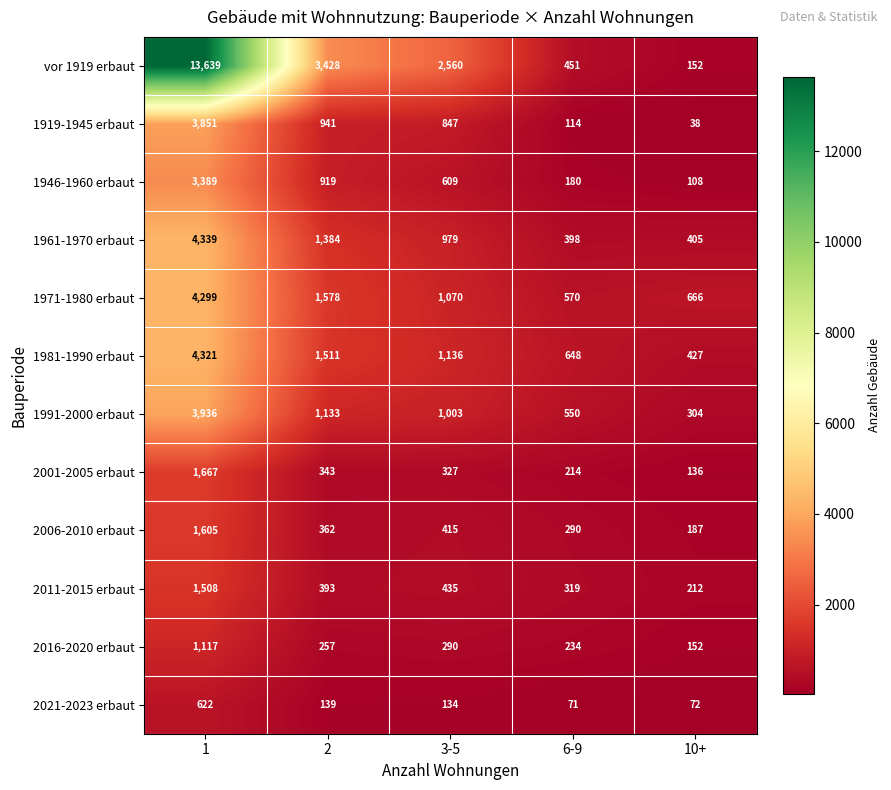

Rank the series by their maximum value, from highest to lowest.

vor 1919 erbaut, 1961-1970 erbaut, 1981-1990 erbaut, 1971-1980 erbaut, 1991-2000 erbaut, 1919-1945 erbaut, 1946-1960 erbaut, 2001-2005 erbaut, 2006-2010 erbaut, 2011-2015 erbaut, 2016-2020 erbaut, 2021-2023 erbaut